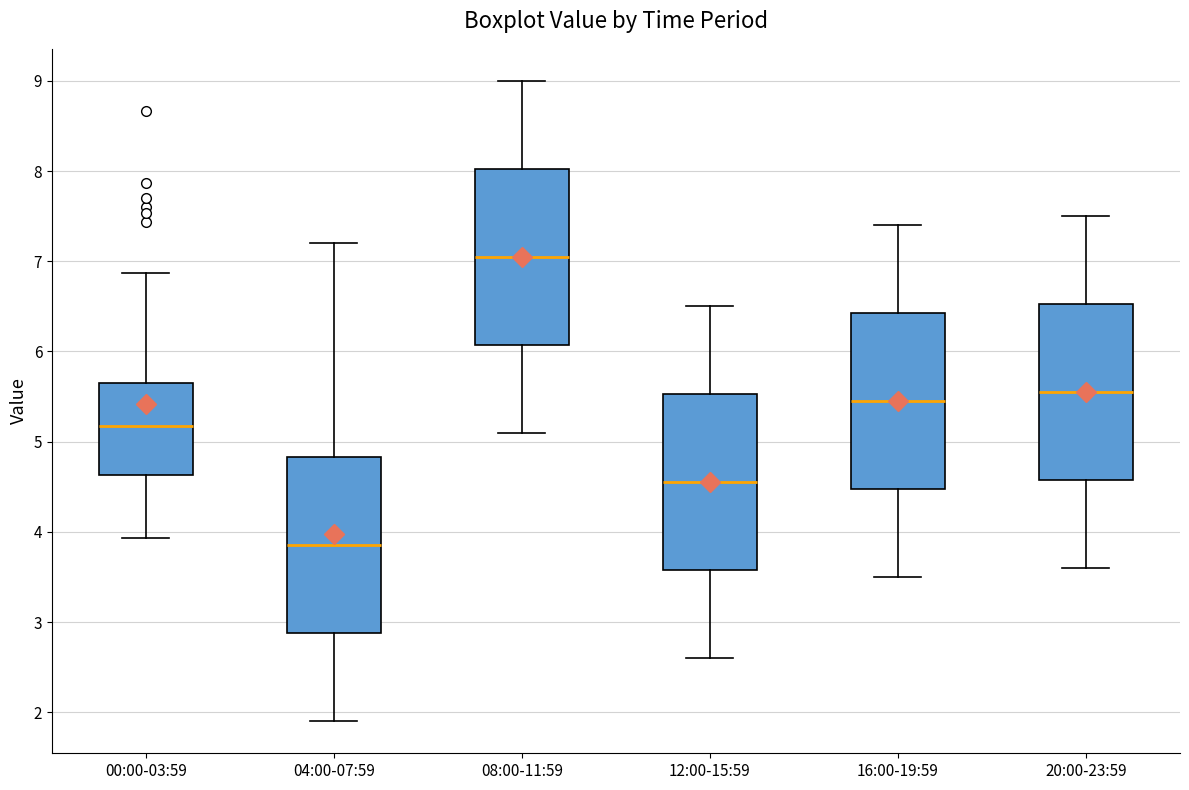

Where does the upper whisker of the box for 12:00-15:59 end on the y-axis? The values are not printed on the chart, so give them approximately, as read against the axis.

6.5